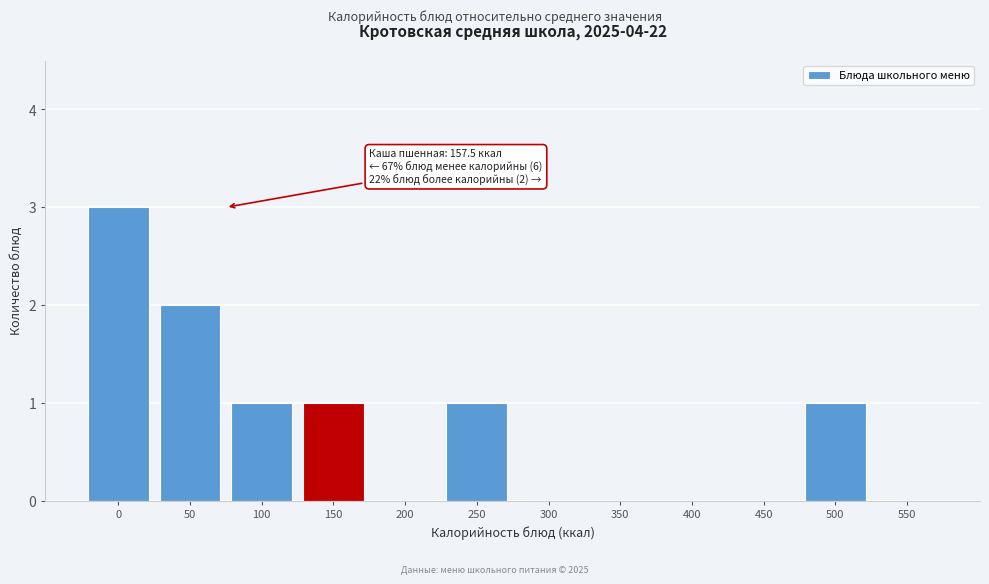

Reading left to right, transcribe all the data shown in this chart.

0=3	50=2	100=1	150=1	200=0	250=1	300=0	350=0	400=0	450=0	500=1	550=0